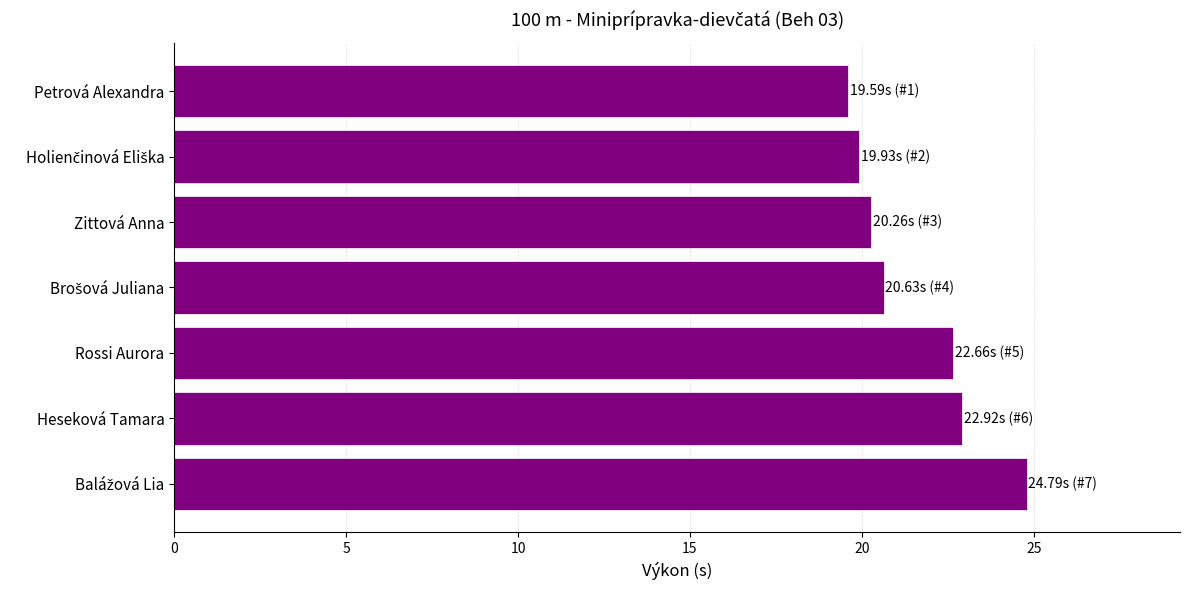

What is the value of the 1st bar from the top?

19.6